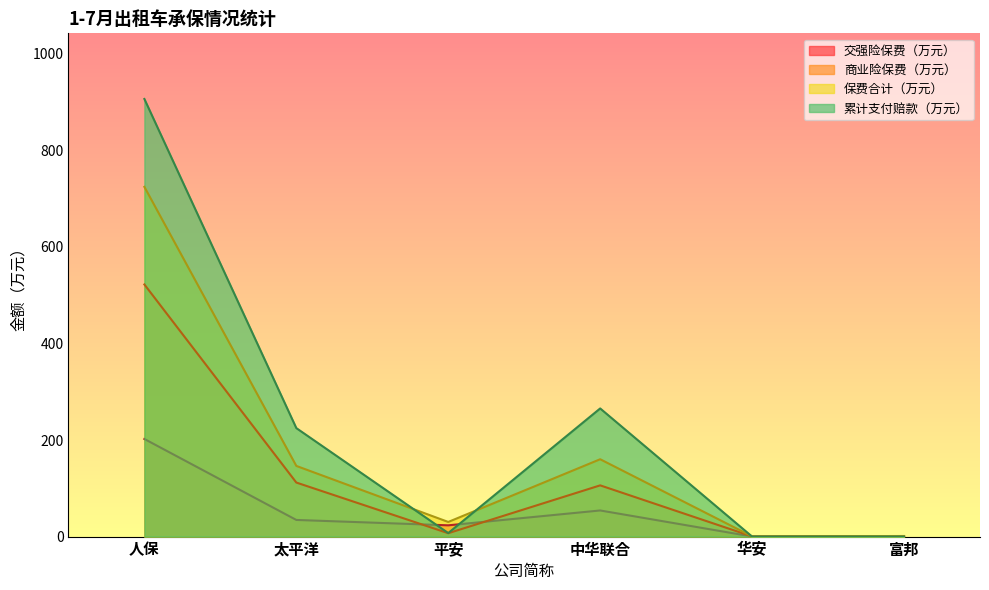

What is the sum of the 交强险保费（万元） values at 太平洋 and 华安?

34.6